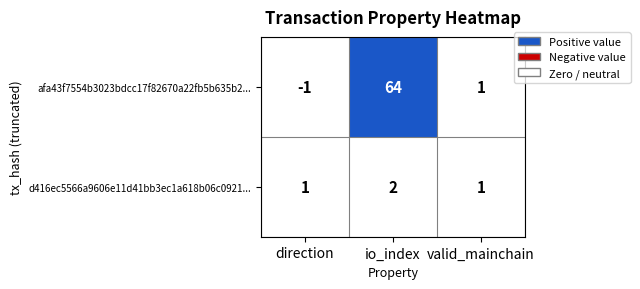

Rank the series by their maximum value, from lowest to highest.

d416ec5566a9606e11d41bb3ec1a618b06c0921..., afa43f7554b3023bdcc17f82670a22fb5b635b2...